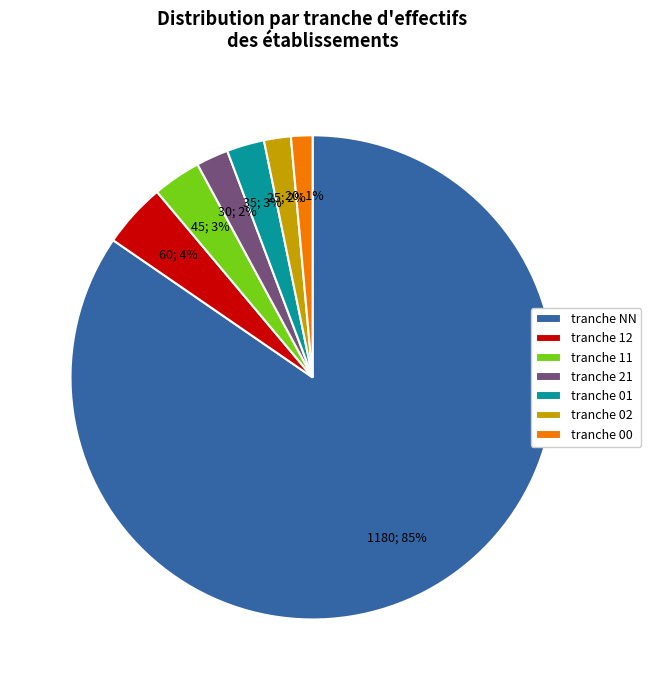

The tranche 21 slice represents 15% of the pie. True or false?

False